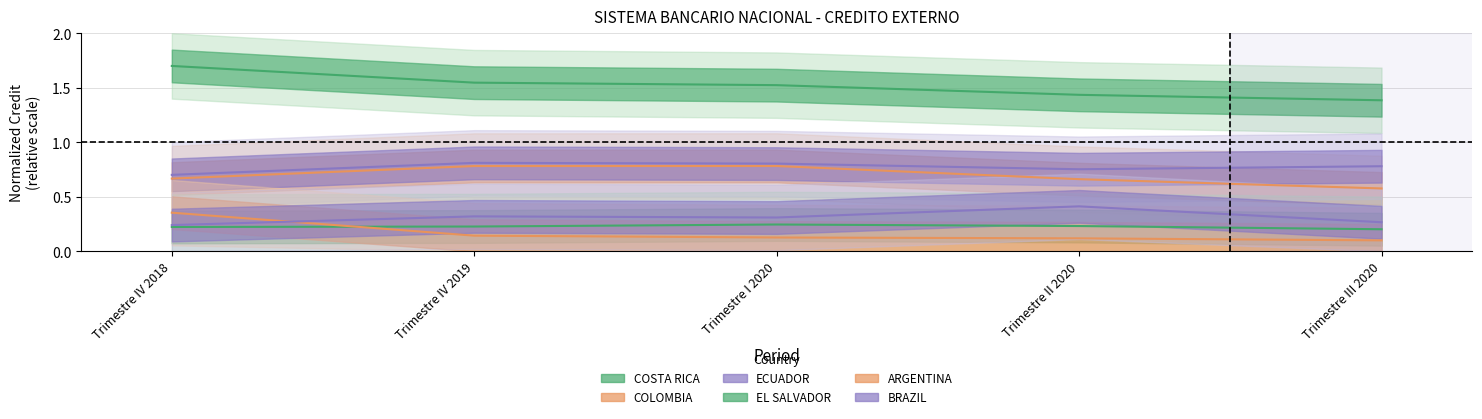

Reading left to right, list all the values displayed in this chart.

COSTA RICA: 1.7	1.5	1.5	1.4	1.4
COLOMBIA: 0.7	0.8	0.8	0.7	0.6
ECUADOR: 0.7	0.8	0.8	0.8	0.8
EL SALVADOR: 0.2	0.2	0.2	0.2	0.2
ARGENTINA: 0.4	0.1	0.1	0.1	0.1
BRAZIL: 0.2	0.3	0.3	0.4	0.3